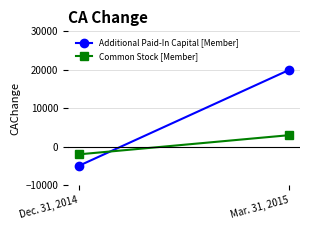

Reading left to right, extract all data points from this chart.

Additional Paid-In Capital [Member]: Dec. 31, 2014=-5000	Mar. 31, 2015=20000
Common Stock [Member]: Dec. 31, 2014=-2000	Mar. 31, 2015=3000